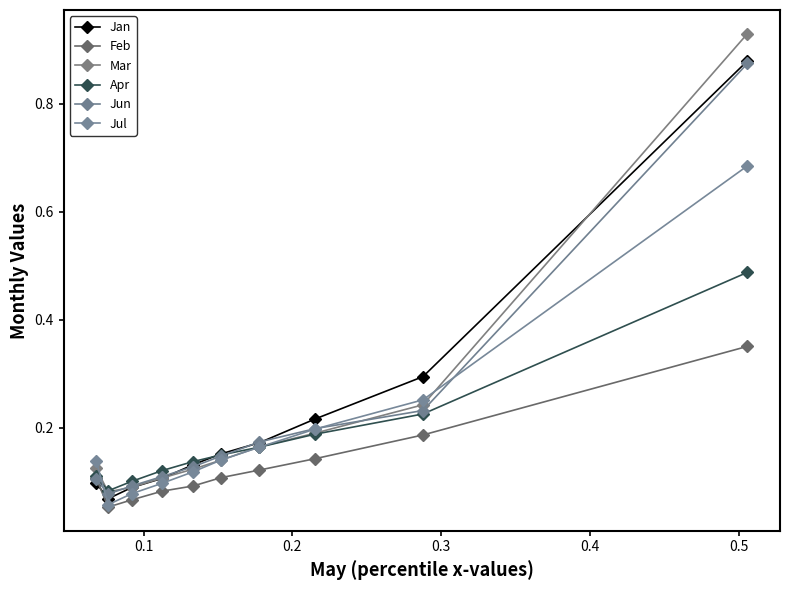

How many lines are shown in the chart?

6